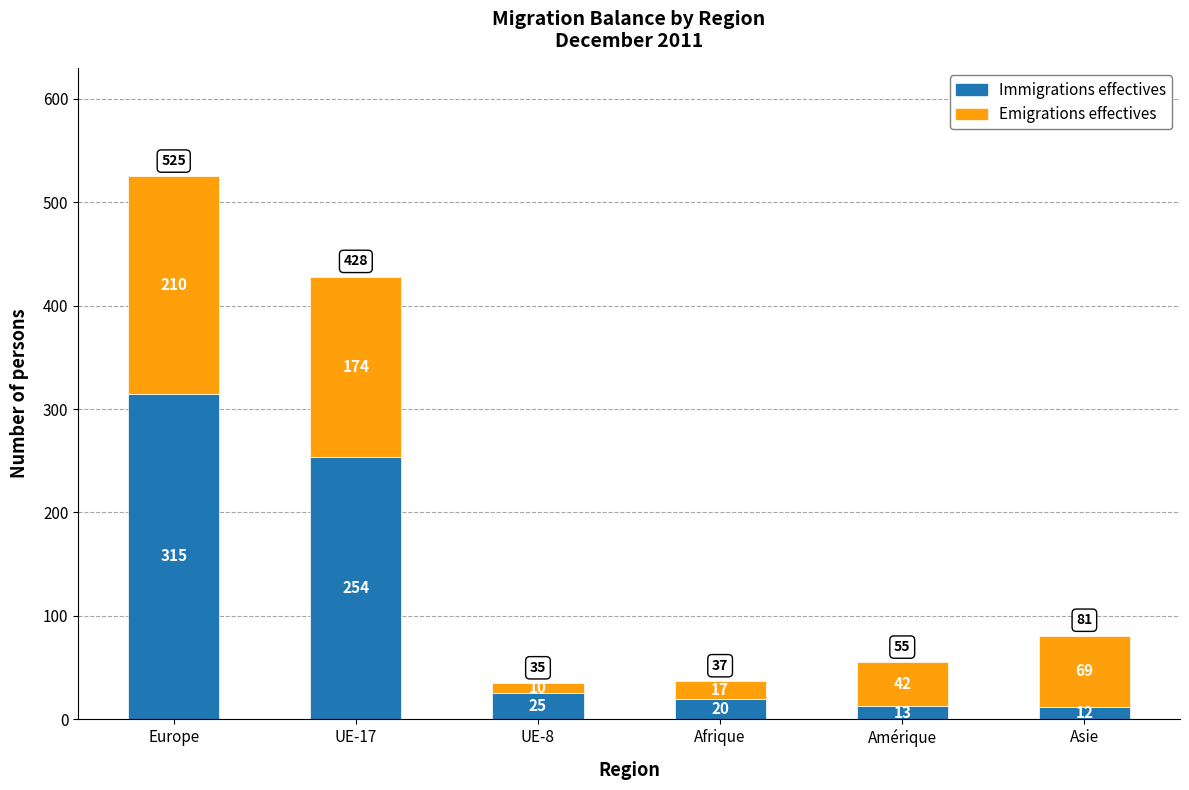

Rank the categories by Immigrations effectives value from lowest to highest.

Asie, Amérique, Afrique, UE-8, UE-17, Europe